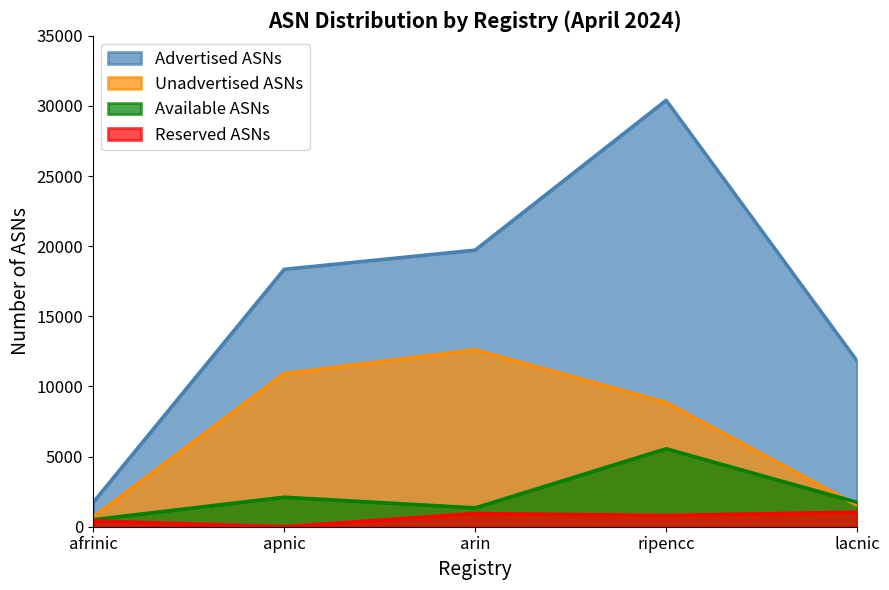

Reading left to right, transcribe all the data shown in this chart.

advertised: 1734	18352	19720	30402	11813
unadvertised: 671	10916	12615	8856	1530
reserved: 419	0	944	801	1043
available: 502	2105	1345	5560	1741